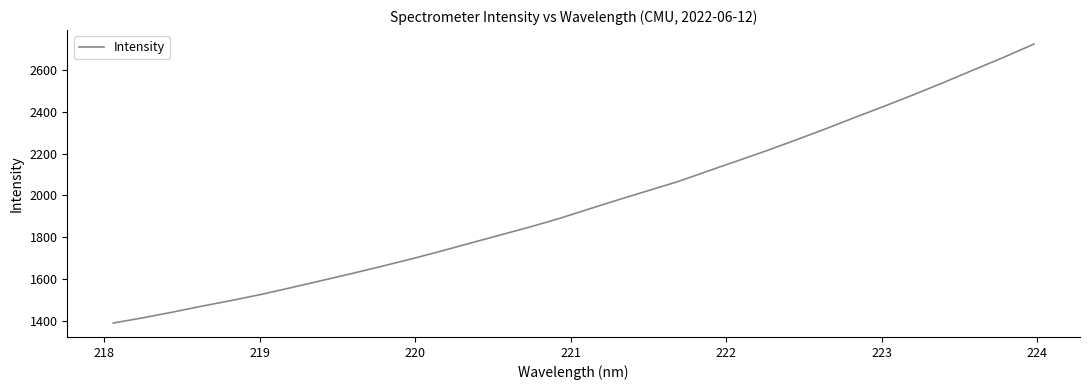

What is the difference between the maximum and minimum values?

1334.5